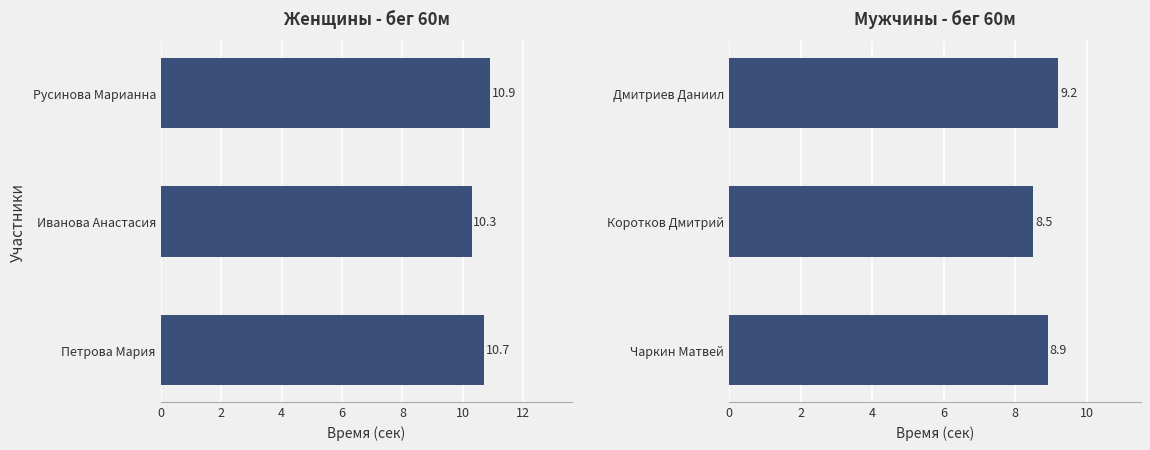

The value of Женщины (бег 60м очки) at Русинова Марианна is 16.3. True or false?

False